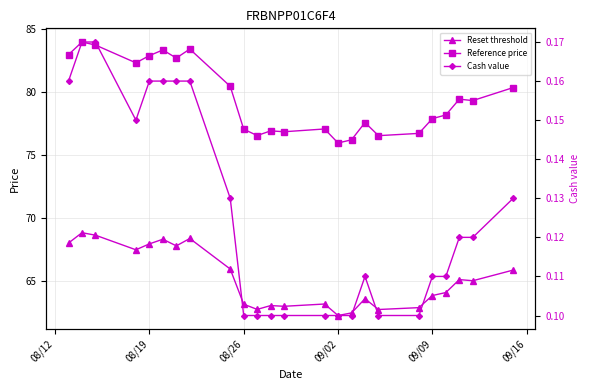

Is this an area chart (filled region under the line)?

No